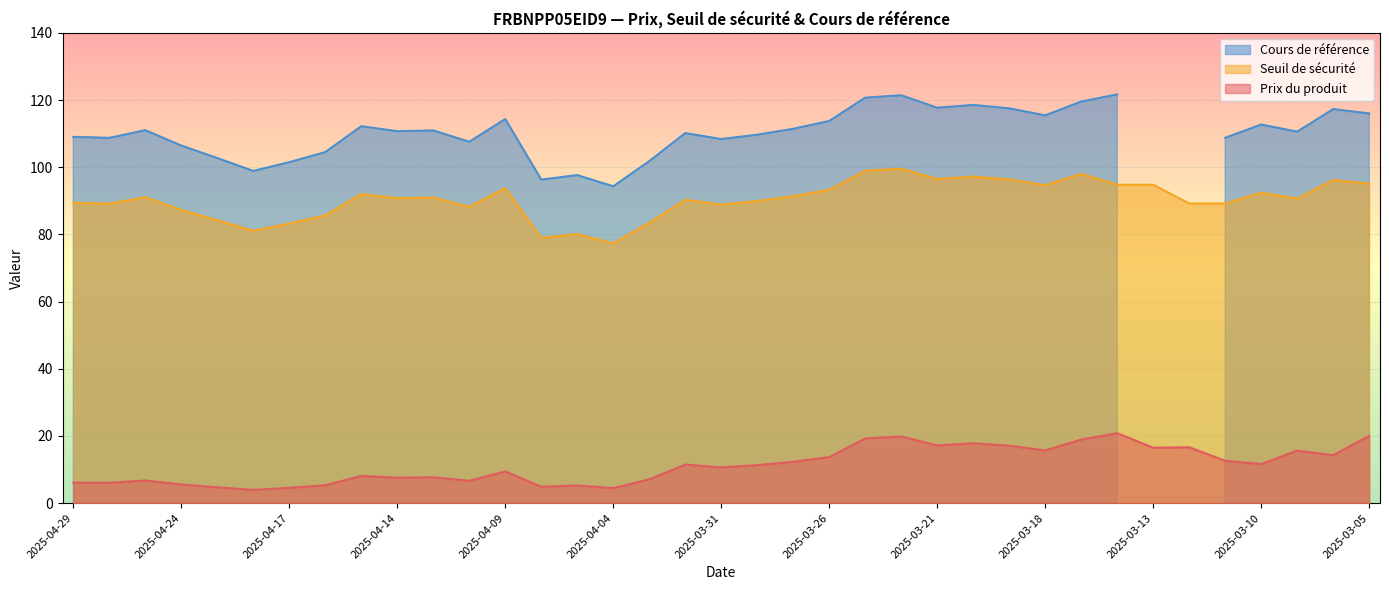

True or false: Prix du produit and Seuil de sécurité intersect in this chart.

False